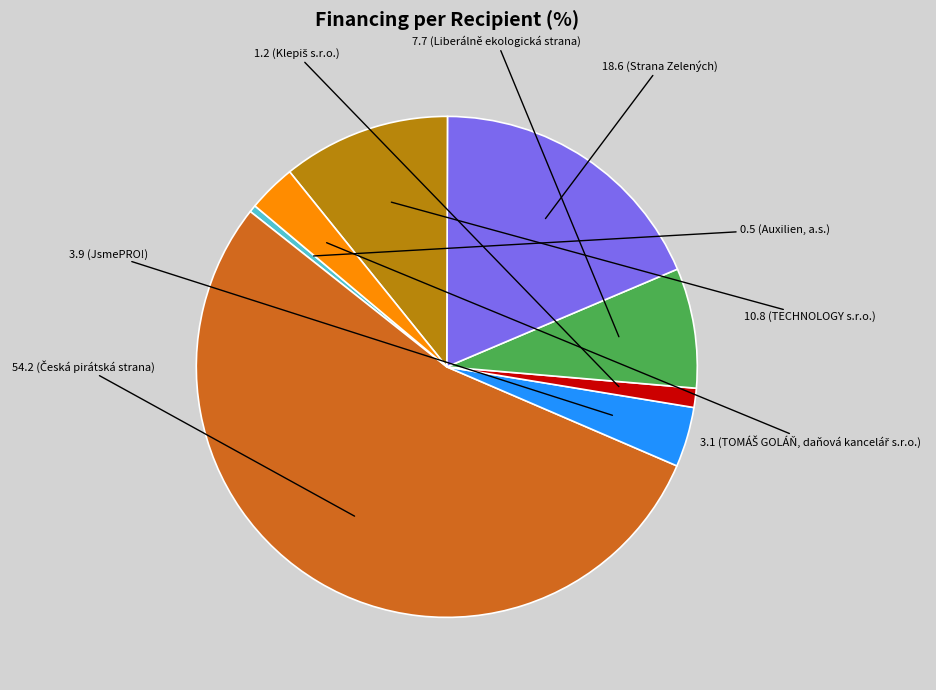

Does any single category account for the majority?

Yes